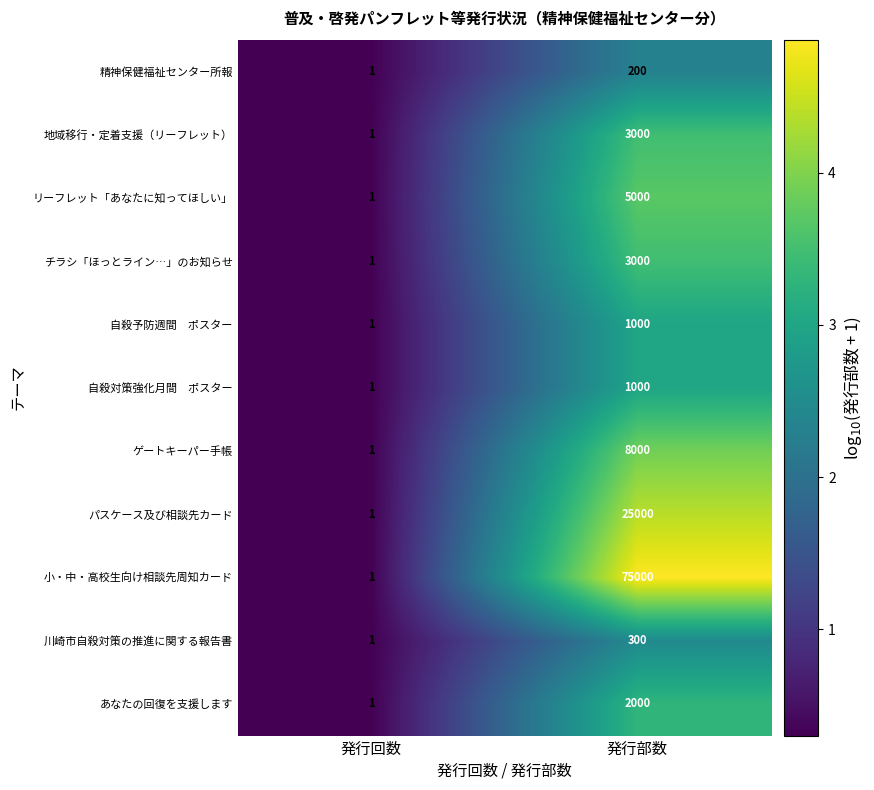

The value of 川崎市自殺対策の推進に関する報告書 at 発行回数 is 0. True or false?

False